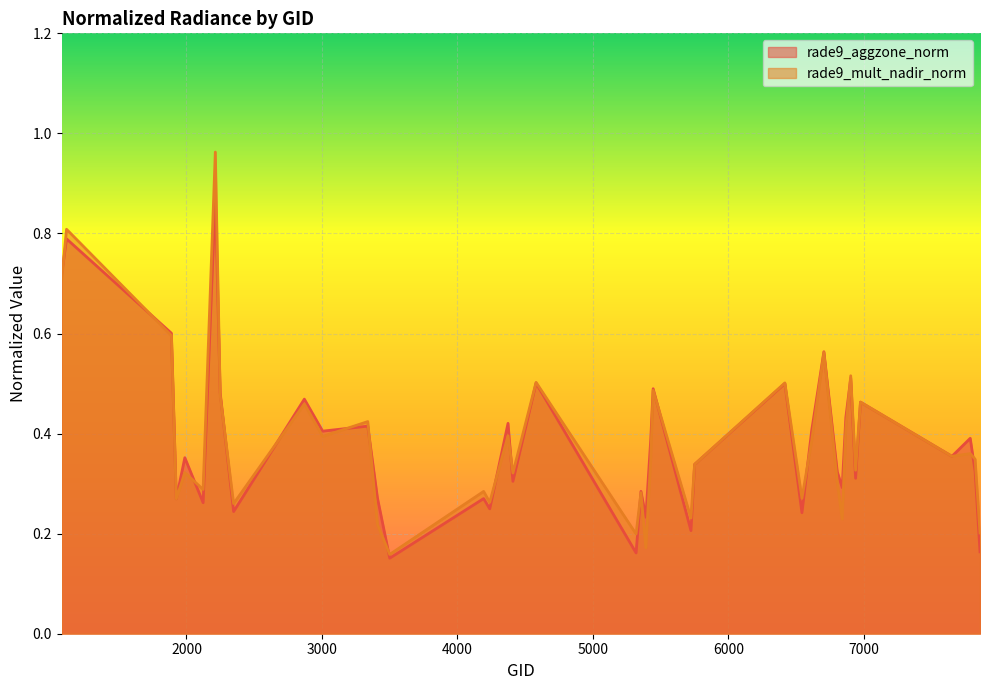

Does the chart display data point markers on the line(s)?

No